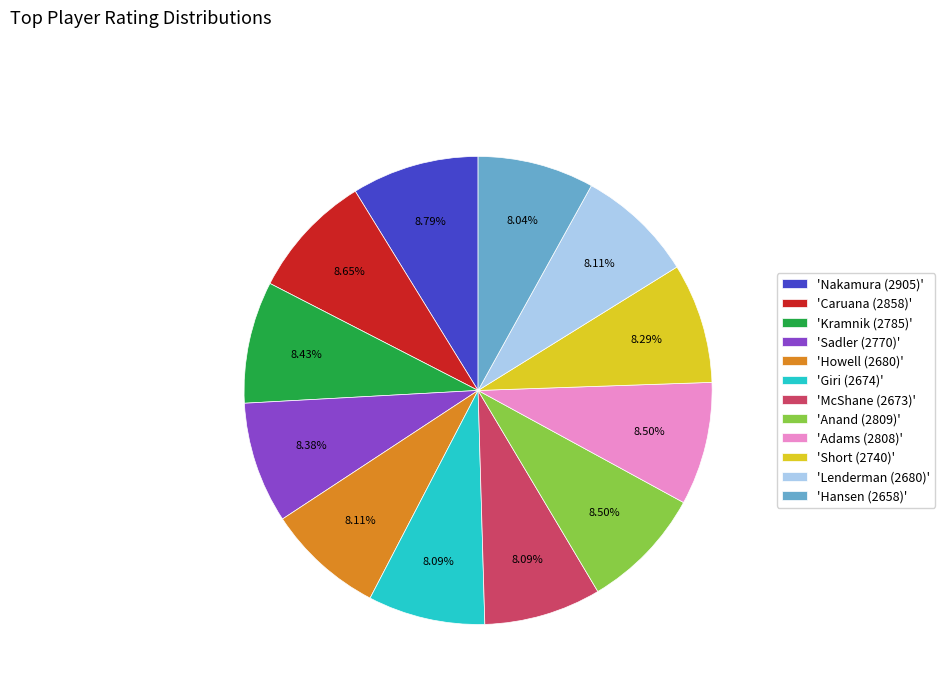

How many slices are in this pie chart?

12